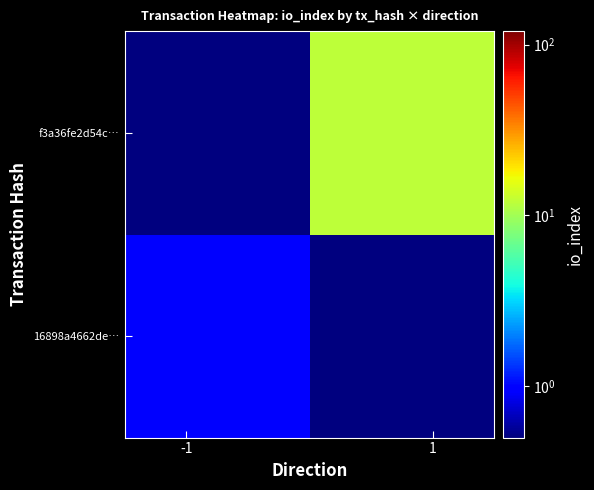

Rank the series by their average value, from lowest to highest.

16898a4662de…, f3a36fe2d54c…